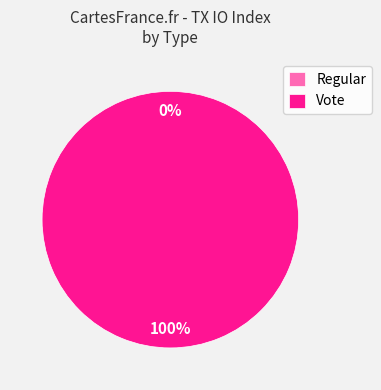

Which has a higher value, Vote or Regular?

Vote